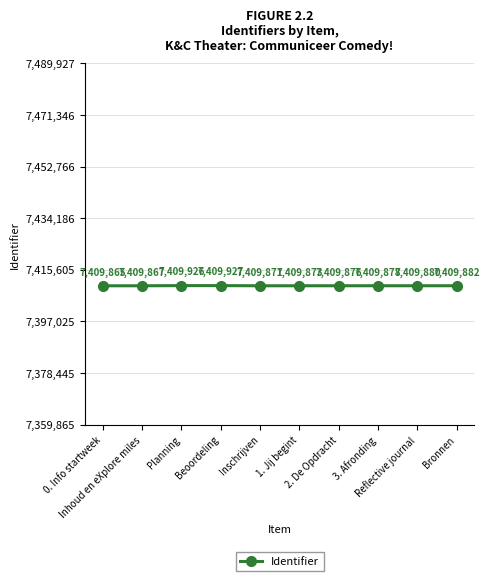

What is the greatest value displayed?

7409927